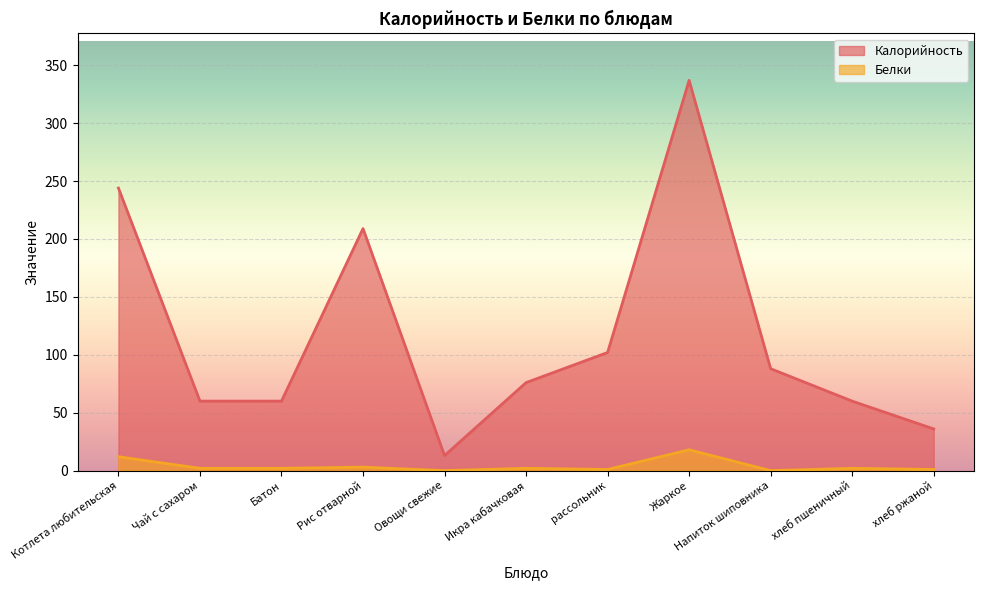

True or false: Калорийность and Белки intersect in this chart.

False